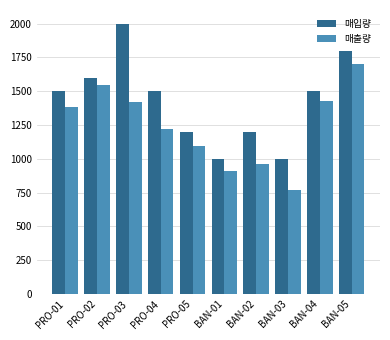

List the series in order of their peak value, lowest first.

매출량, 매입량